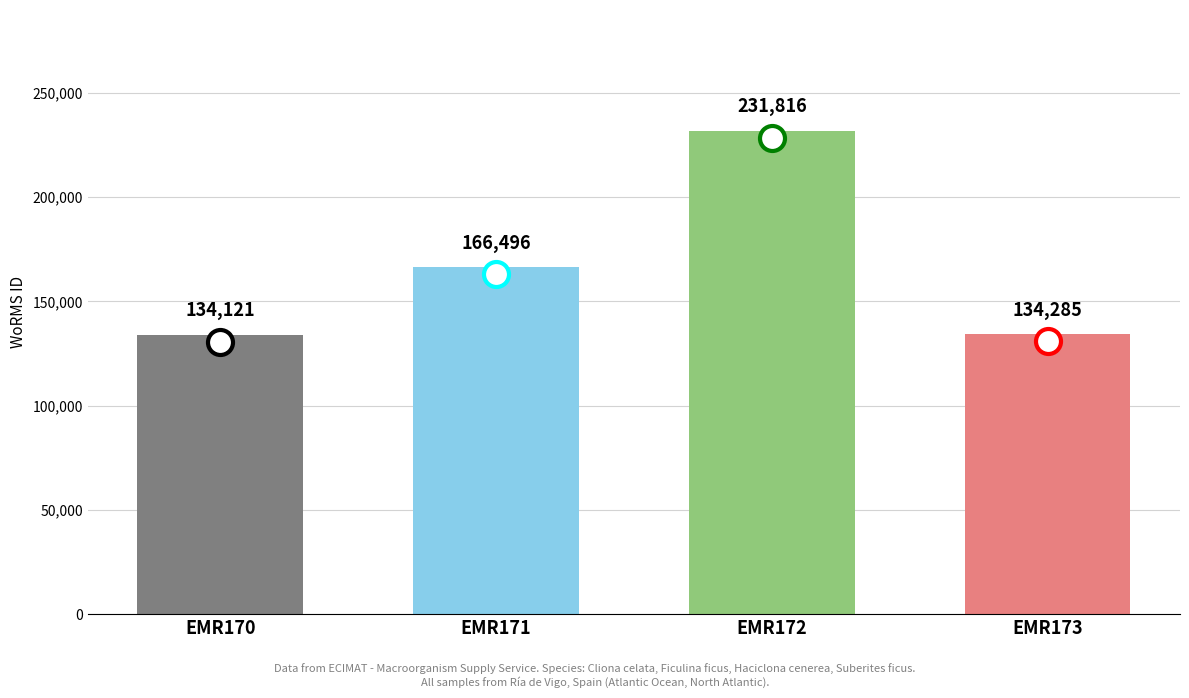

What is the smallest value displayed?

134121